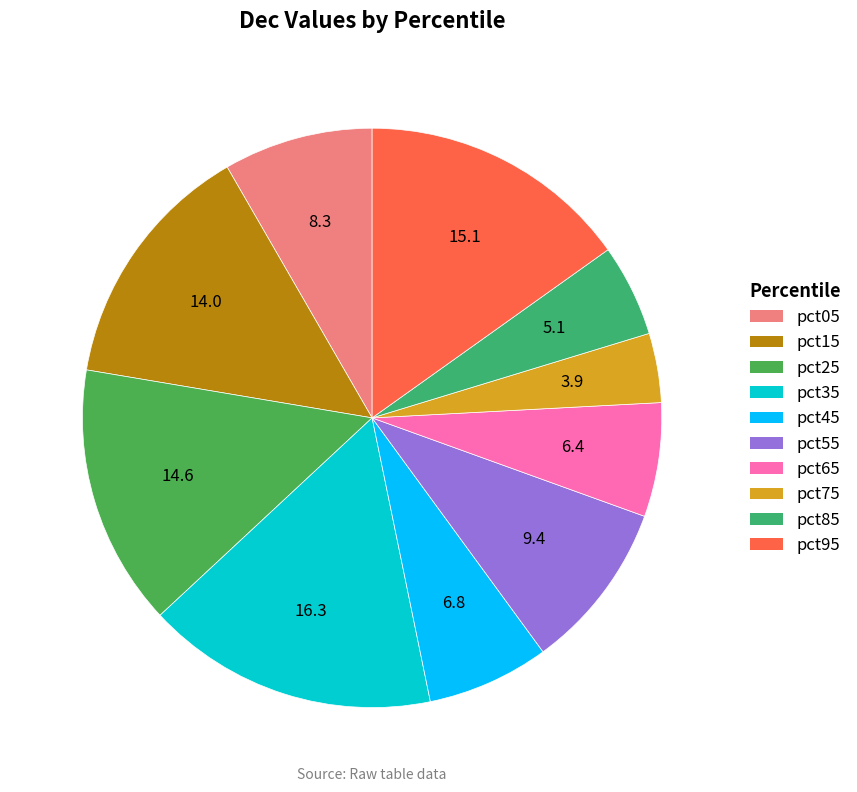

To the nearest percent, what portion does pct25 represent?

15%